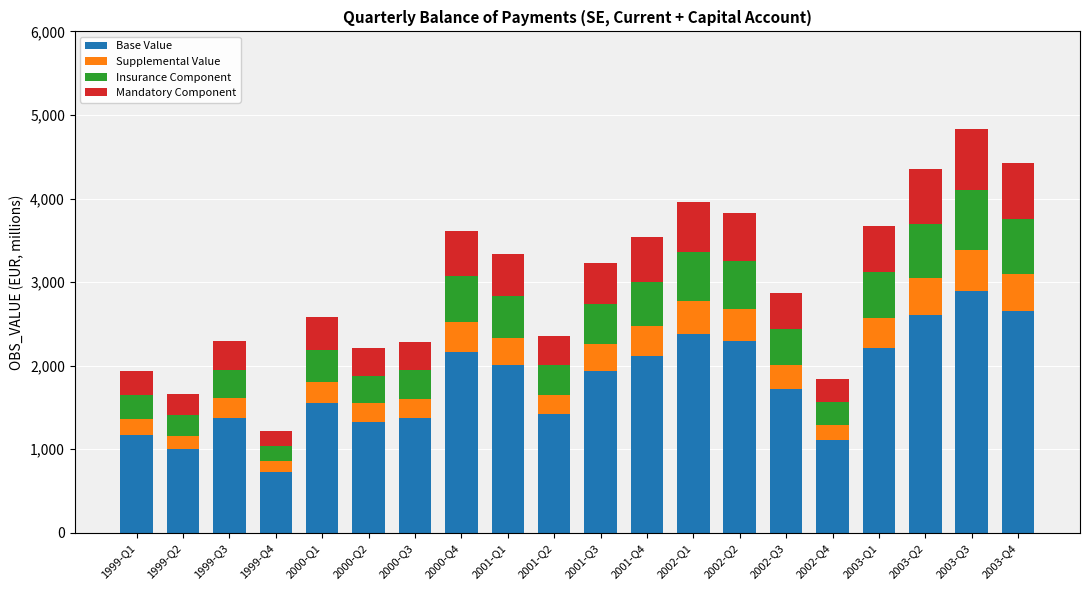

What is the total value across all series at 2000-Q2?

2212.8